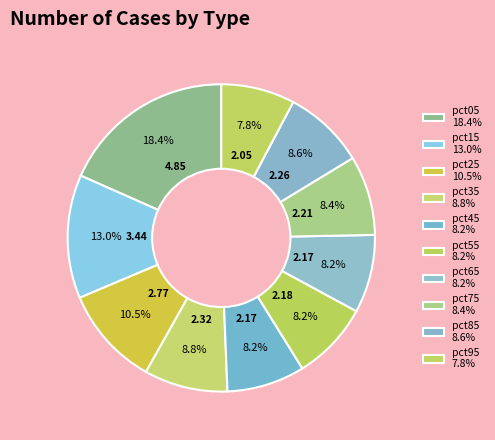

Count the number of slices in the pie.

10